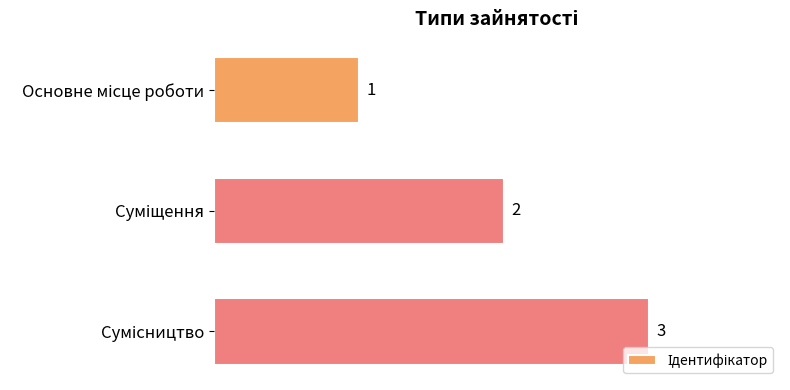

How many values are between 1 and 3?

3